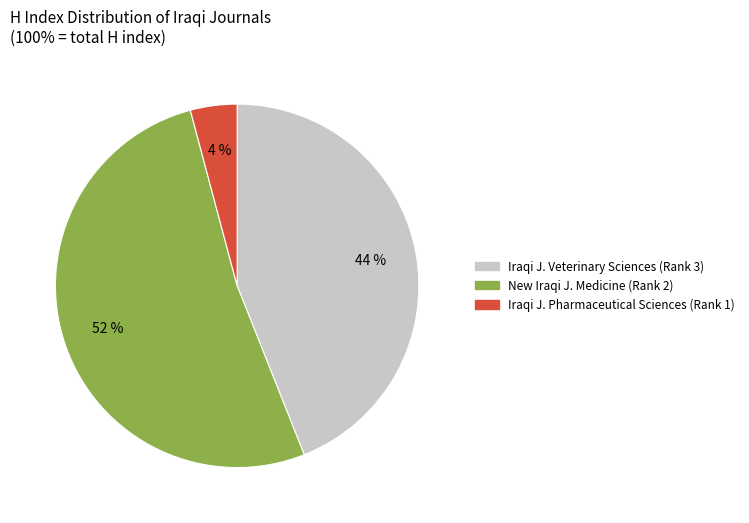

Is there any slice that represents more than half of the pie?

Yes